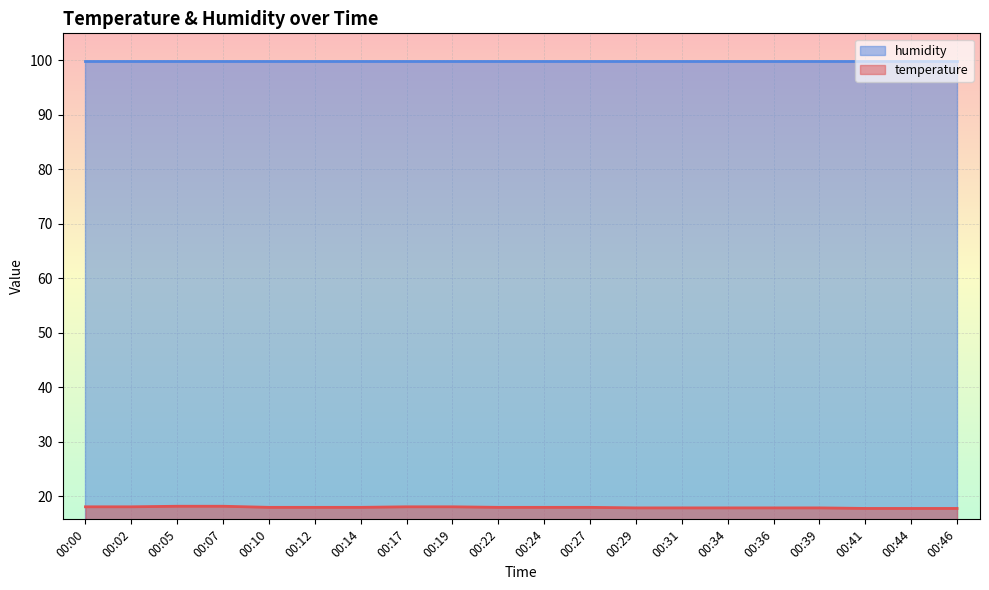

At which category does the chart reach its peak across all series?

00:05